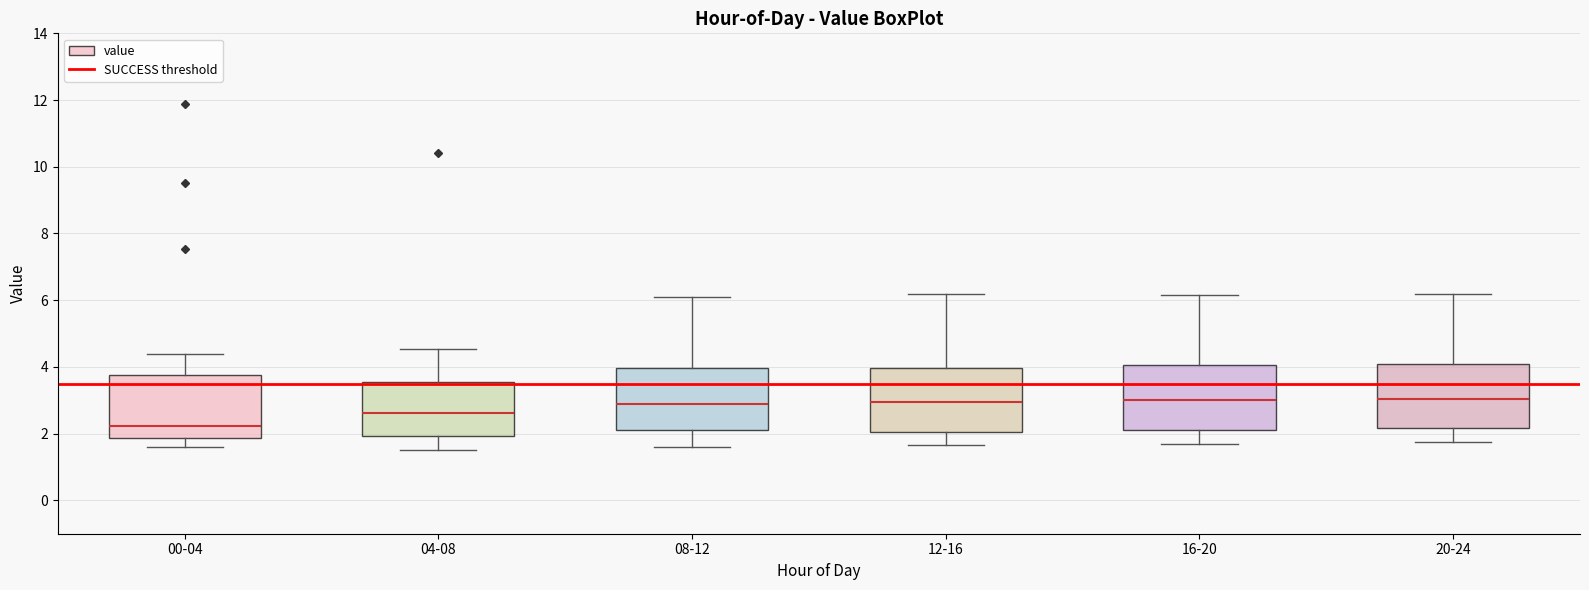

Reading left to right, read every box against the y-axis: the position of its median line, the range the box covers, and the ends of its whiskers. The values are not printed on the chart, so give them approximately, as read against the axis.

00-04: median 2.2, box 1.8 to 3.8, whiskers 1.6 to 4.4
04-08: median 2.6, box 2.0 to 3.6, whiskers 1.6 to 4.6
08-12: median 2.8, box 2.2 to 4.0, whiskers 1.6 to 6.2
12-16: median 3.0, box 2.0 to 4.0, whiskers 1.6 to 6.2
16-20: median 3.0, box 2.2 to 4.0, whiskers 1.8 to 6.2
20-24: median 3.0, box 2.2 to 4.2, whiskers 1.8 to 6.2